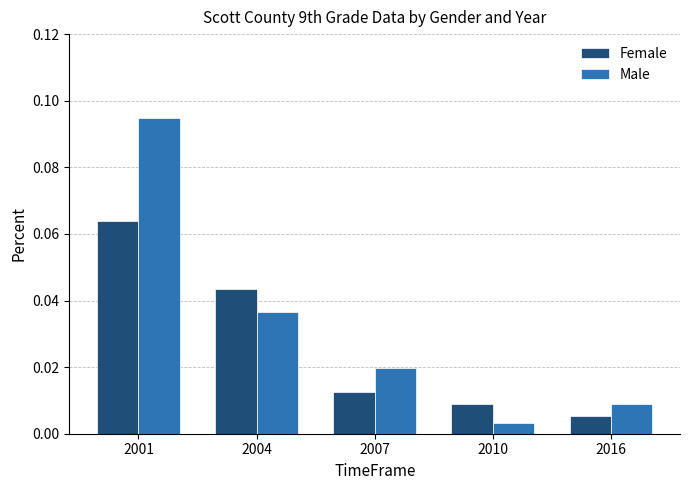

Which series has the widest spread of values?

Male